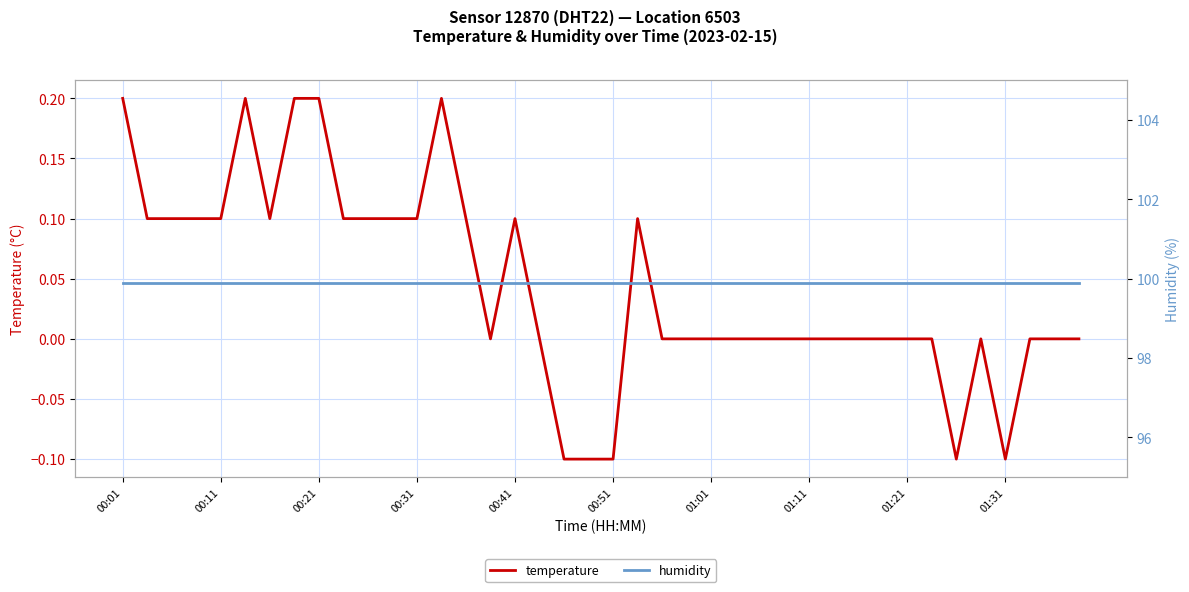

The value of temperature at 01:31 is -0.2. True or false?

False